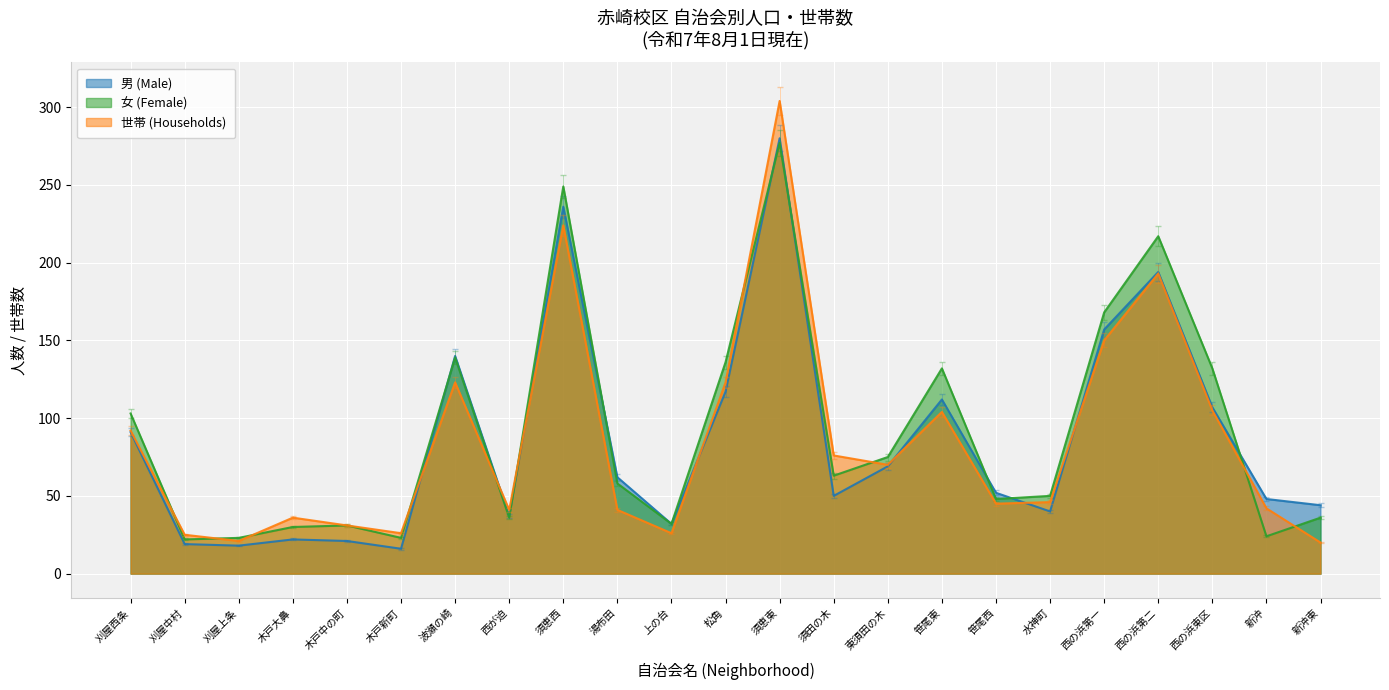

How many data points does each series have?

23